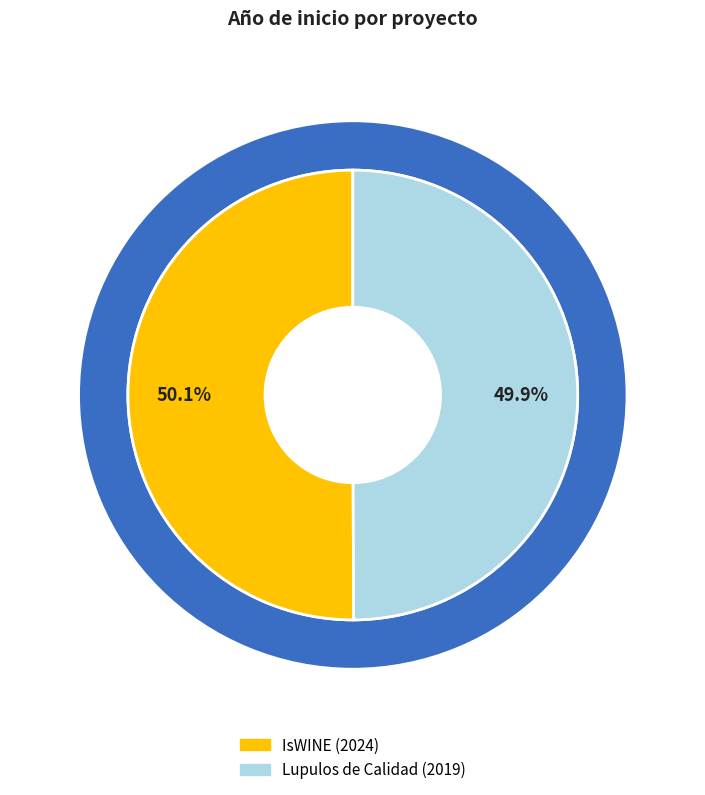

To the nearest percent, what percentage of the pie is IsWINE (2024)?

50%